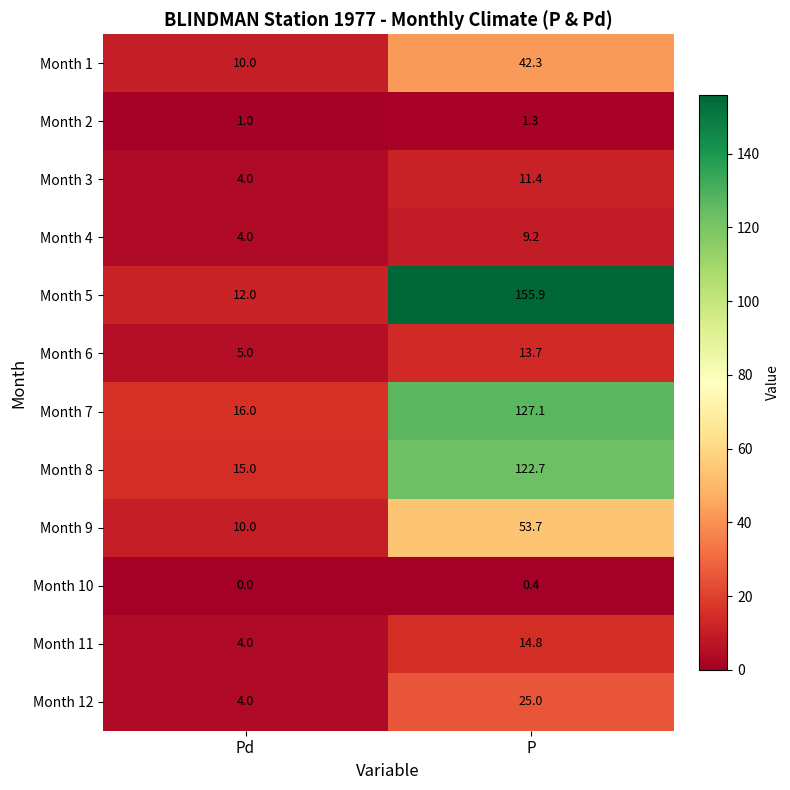

Between Pd and P, which series saw the biggest shift?

Month 5